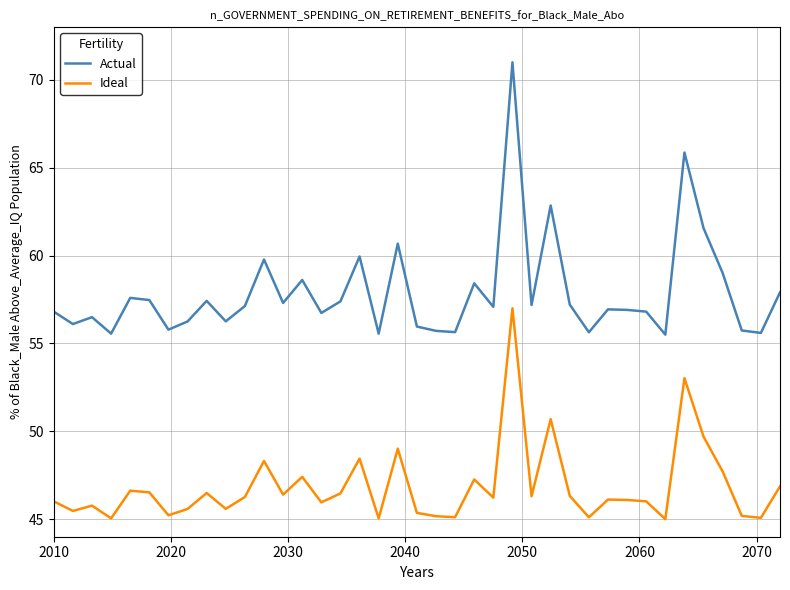

True or false: Ideal and Actual cross at least once.

False